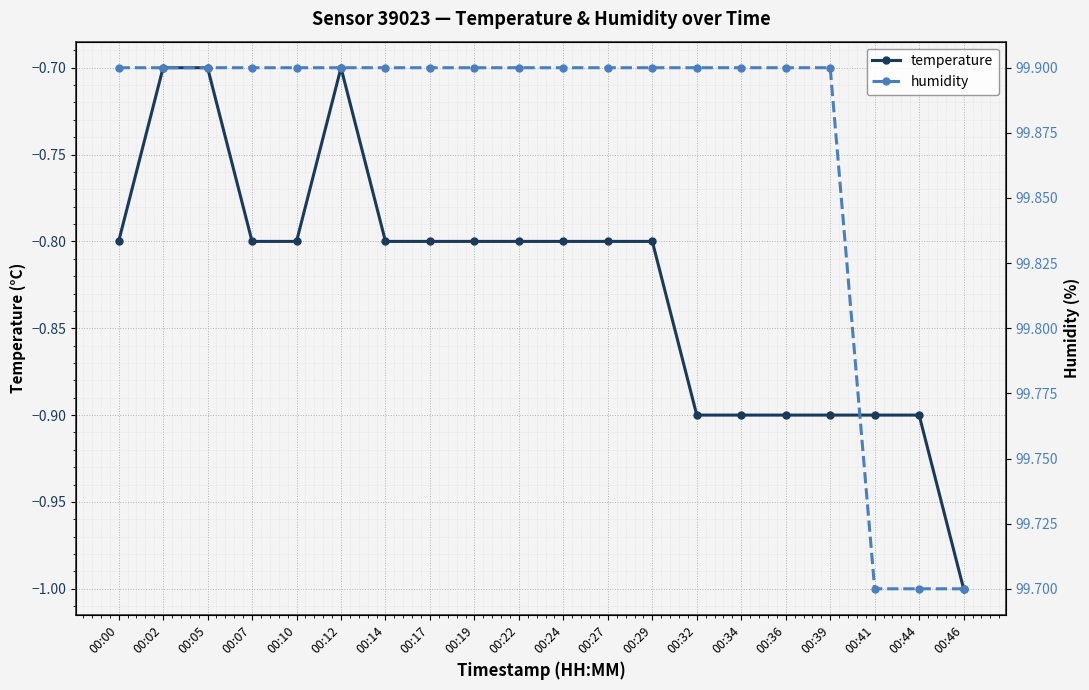

True or false: temperature has a value of -1.3 at 00:14.

False